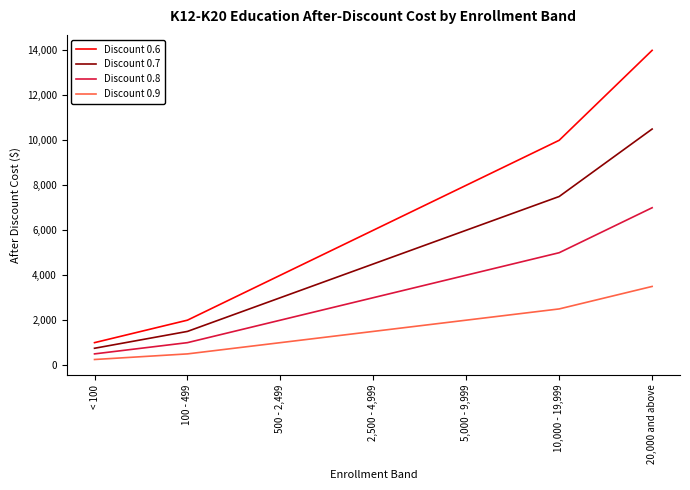

At which label is Discount 0.7 closest to 5625?

5,000 - 9,999